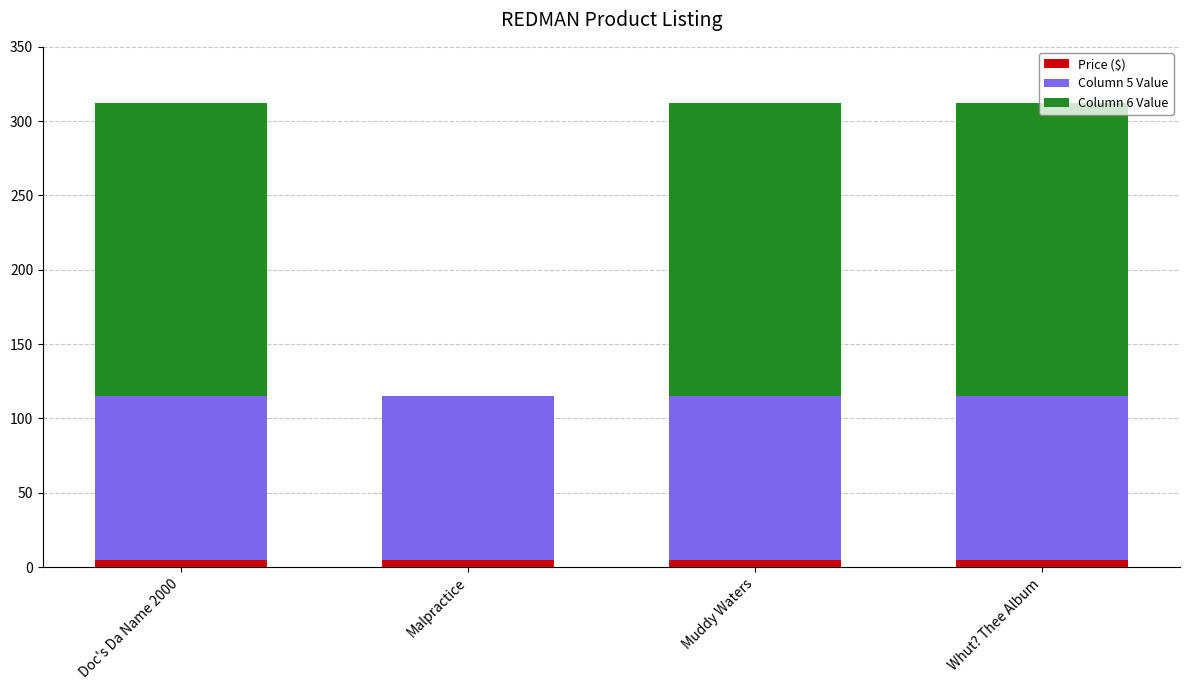

How many data points does each series have?

4